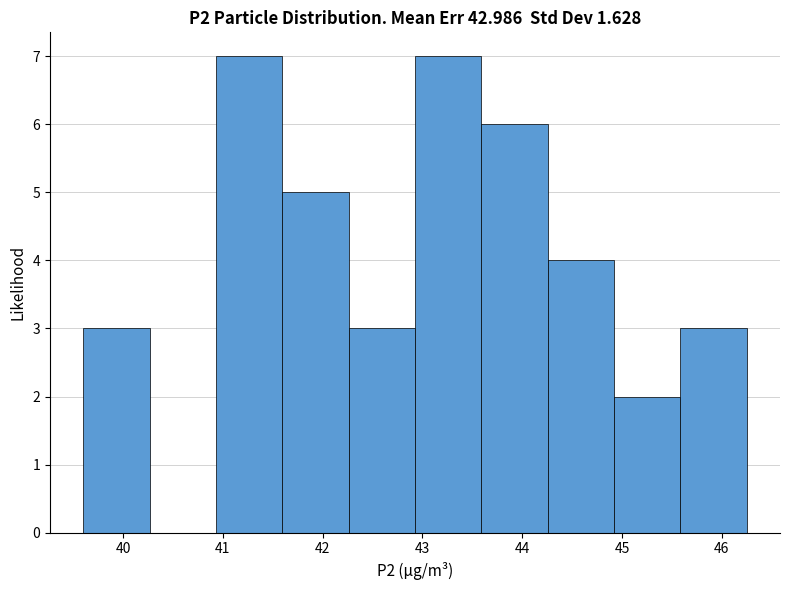

Reading left to right, list every bar in this chart as the range it spans on the x-axis followed by its height. Neither the bar edges nor the heights are printed on the chart, so give them approximately, as read against the axes.

39.6 to 40.3: 3
40.3 to 40.9: 0
40.9 to 41.6: 7
41.6 to 42.3: 5
42.3 to 42.9: 3
42.9 to 43.6: 7
43.6 to 44.3: 6
44.3 to 44.9: 4
44.9 to 45.6: 2
45.6 to 46.3: 3